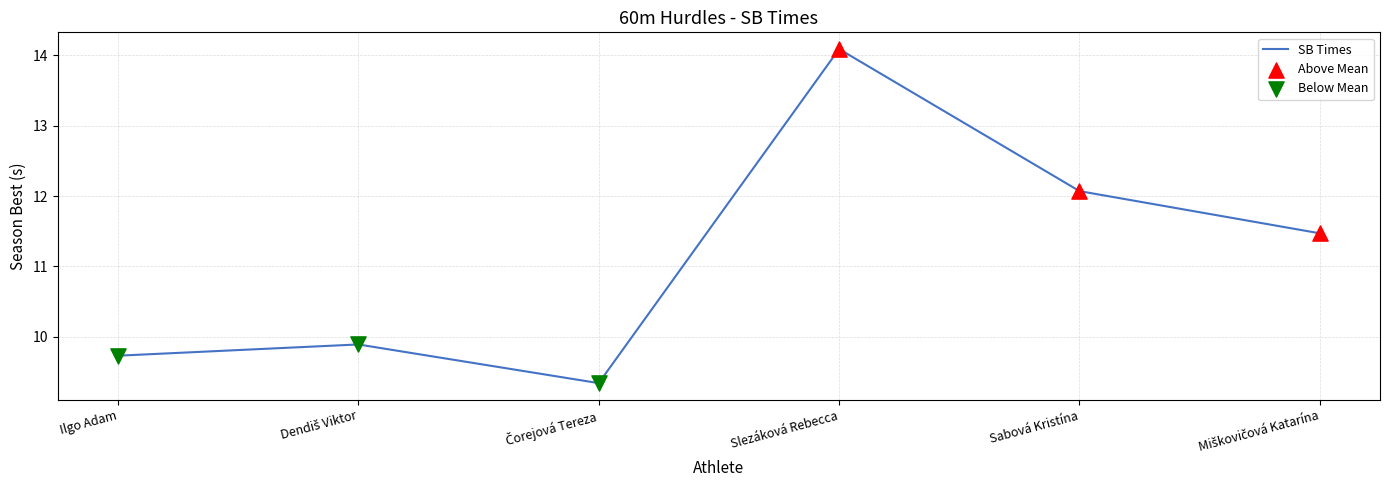

What is the difference between the second highest and second lowest values?

2.3